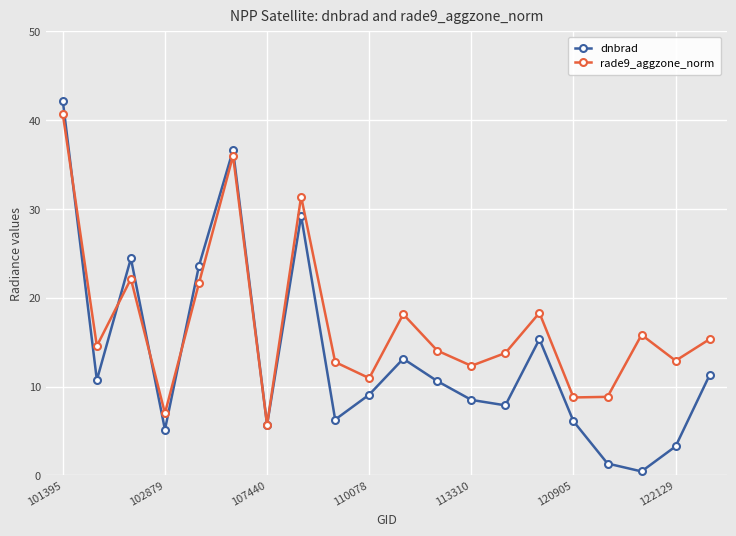

List the series in order of their overall mean, highest first.

rade9_aggzone_norm, dnbrad